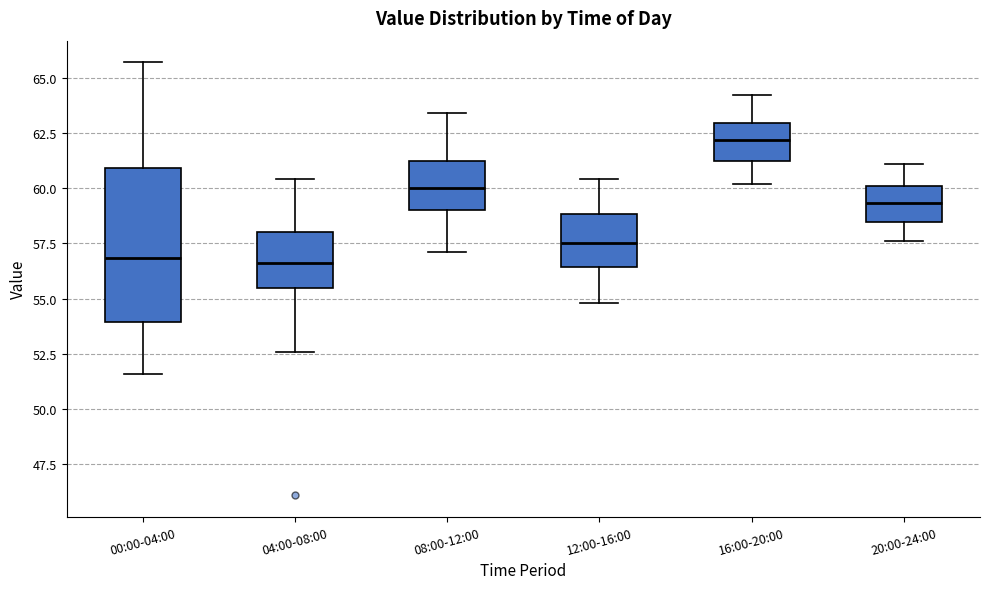

Where does the upper whisker of the box for 16:00-20:00 end on the y-axis? The values are not printed on the chart, so give them approximately, as read against the axis.

64.0